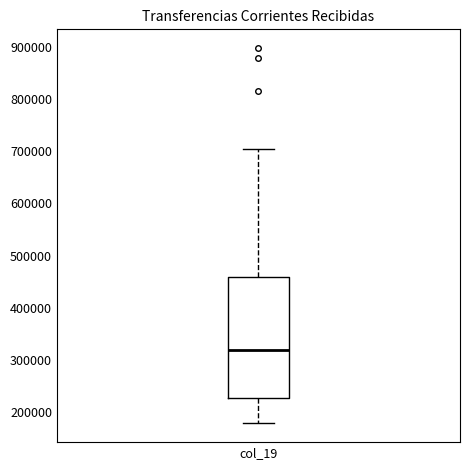

Where does the lower whisker of the box for col_19 end on the y-axis? The values are not printed on the chart, so give them approximately, as read against the axis.

180000